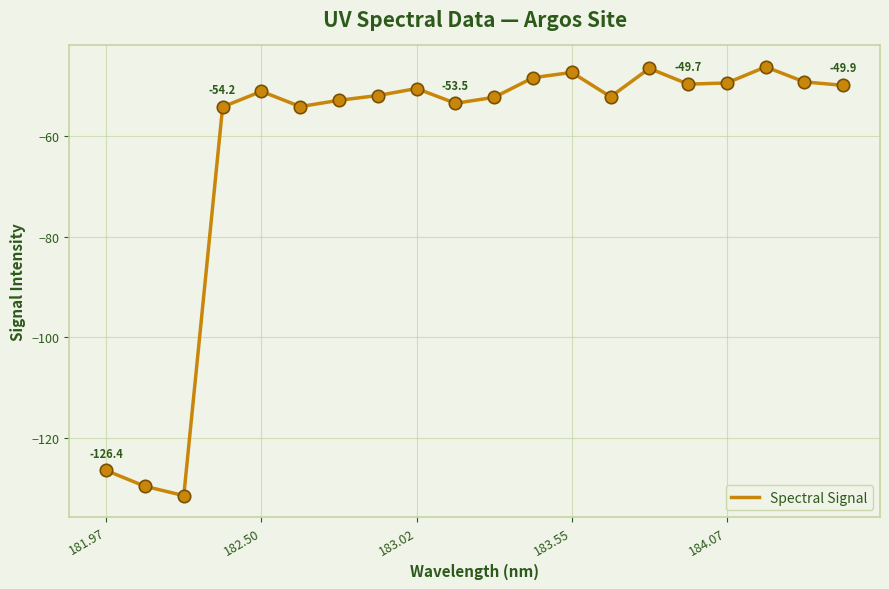

What is the greatest value displayed?

-46.2